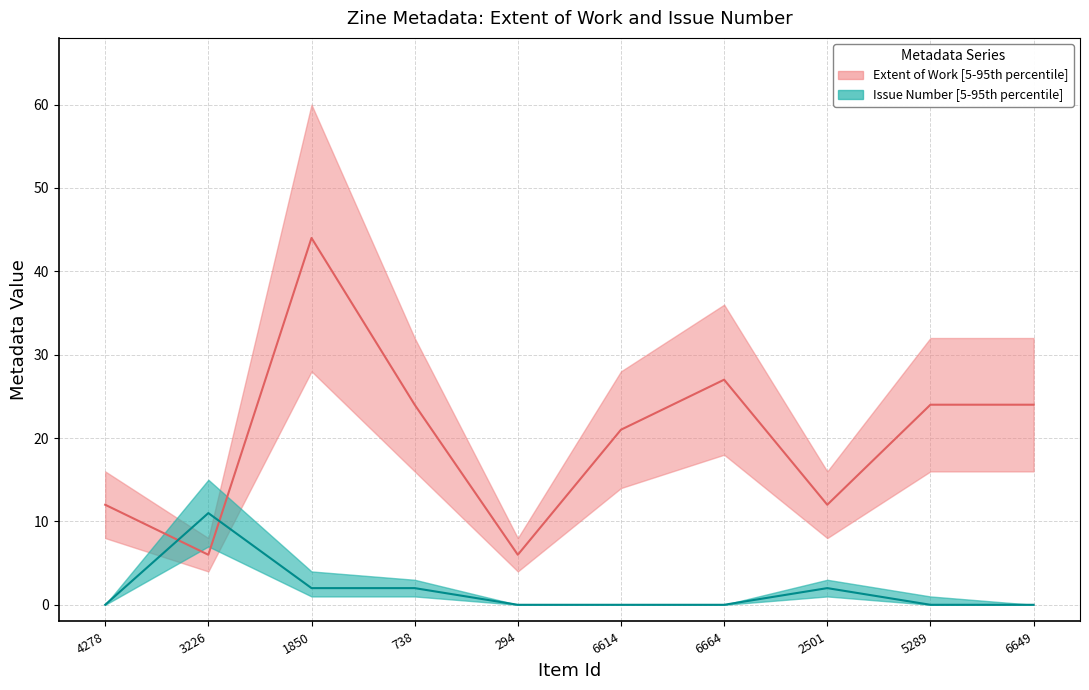

How many data points in Issue are above 0?

4